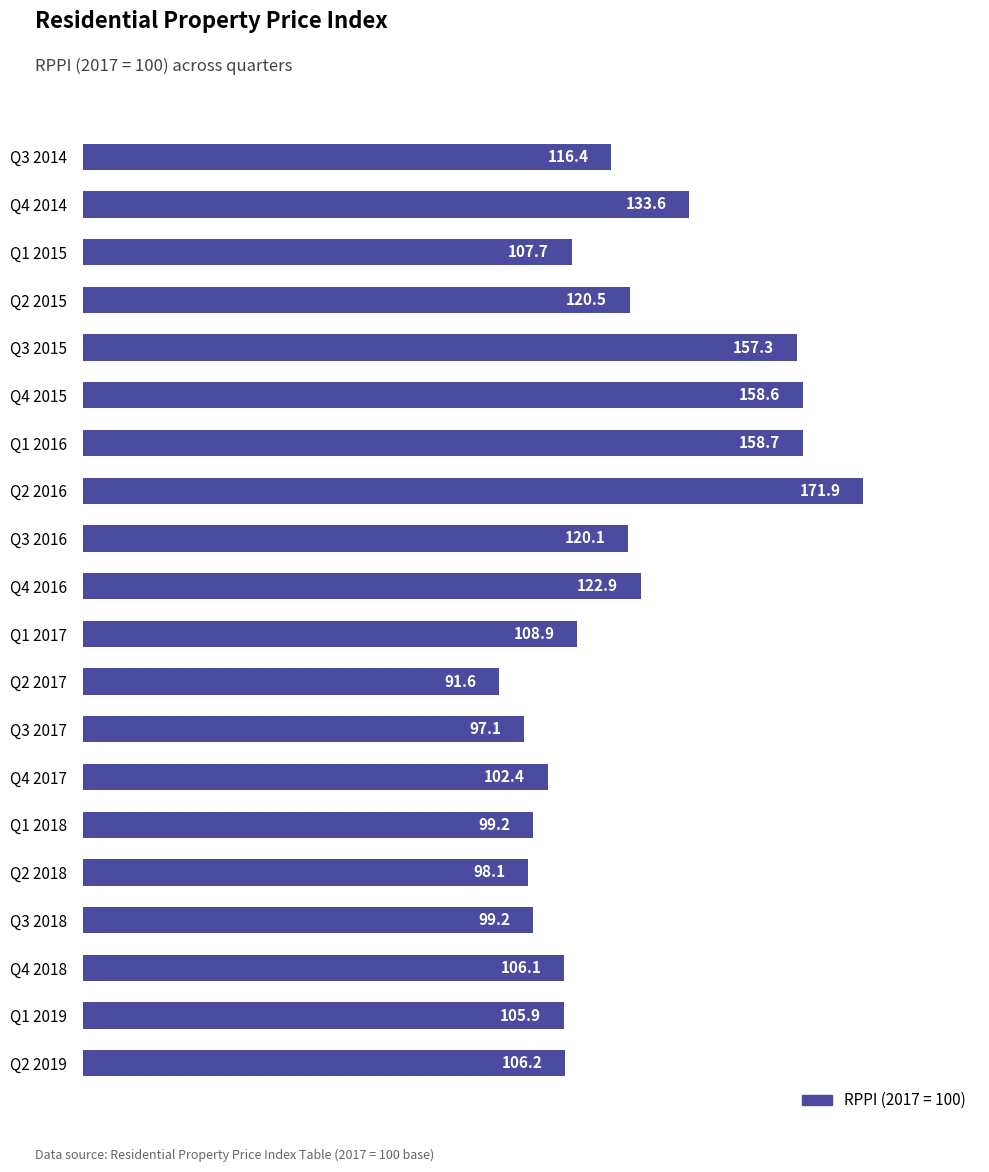

How many values are below 108?

10